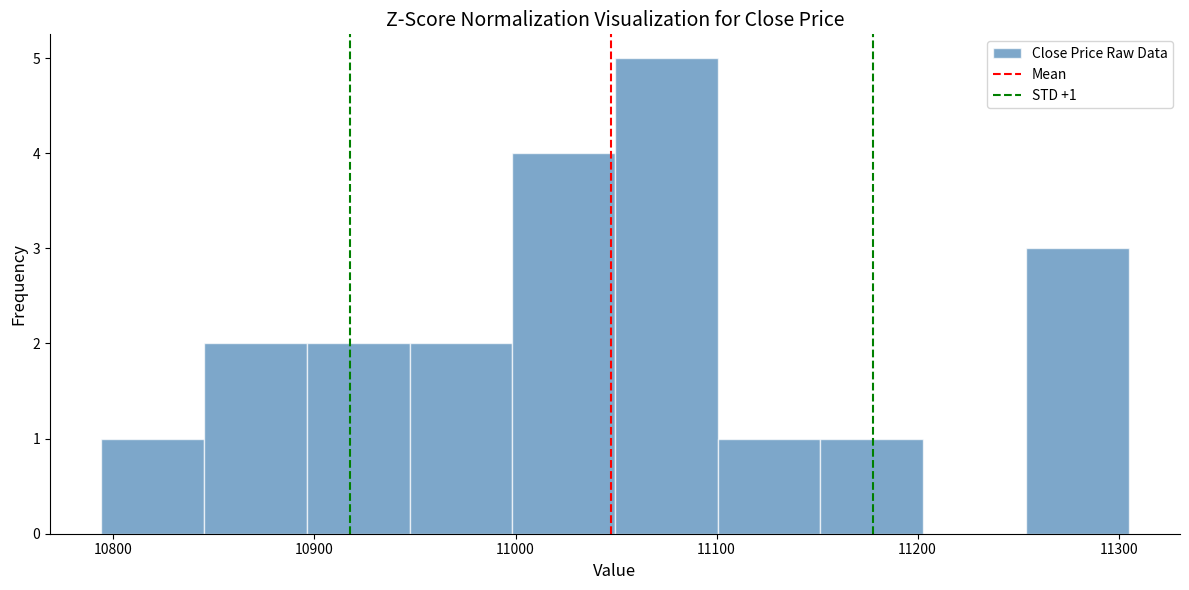

Over which range of the x-axis is the bar tallest?

11050 to 11100